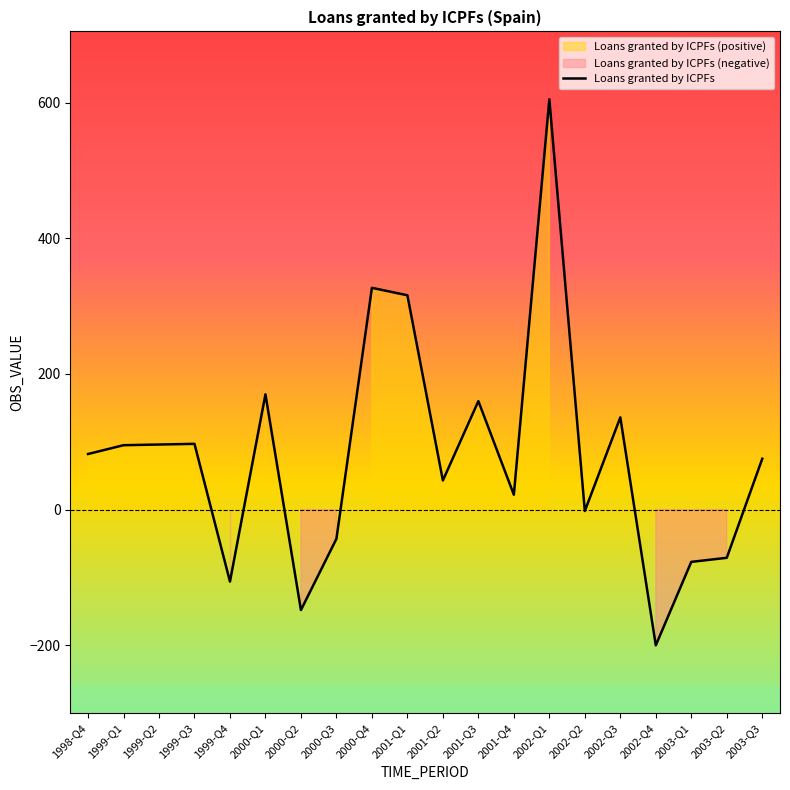

What is the approximate value at 1998-Q4, to the nearest 100?

100